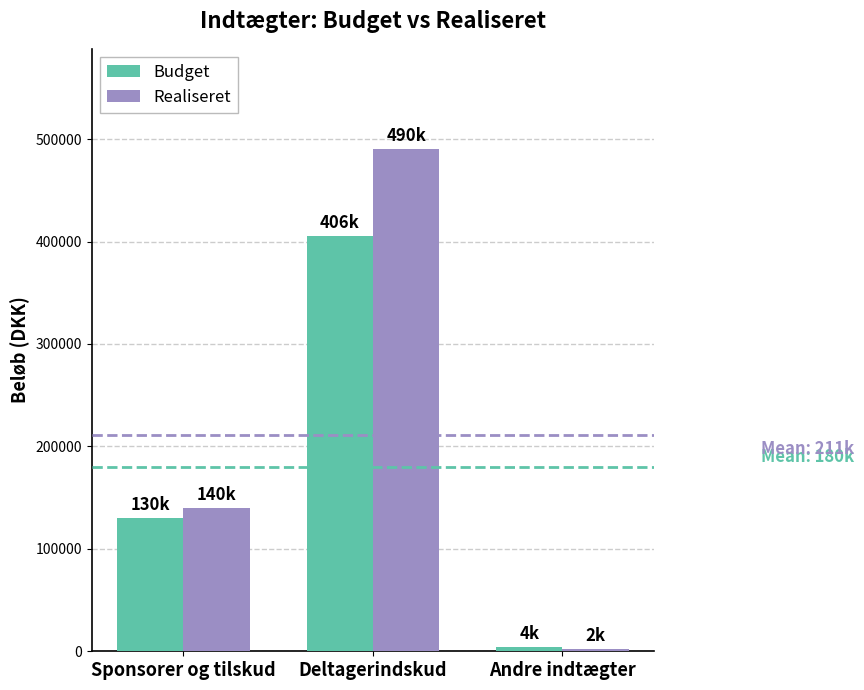

How many values in the Budget series are below 130000?

1